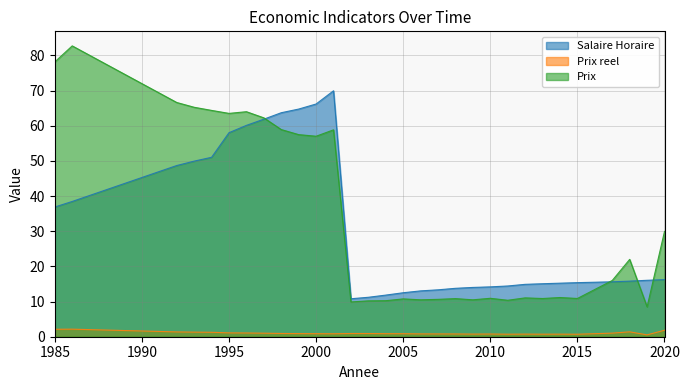

Where is Prix nearest to the value 45?

2000